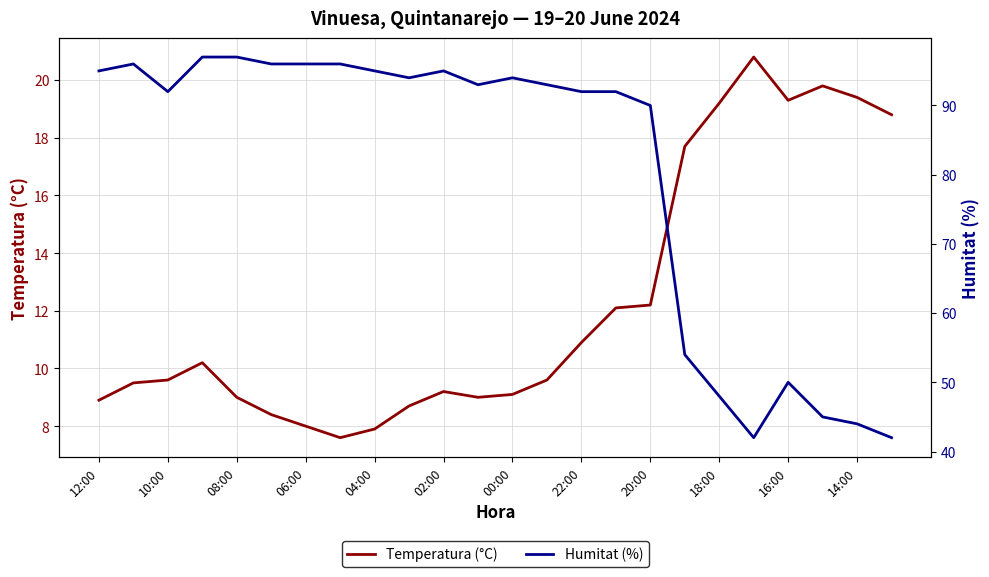

What is the lowest value of the Temperatura (°C) series?

7.6